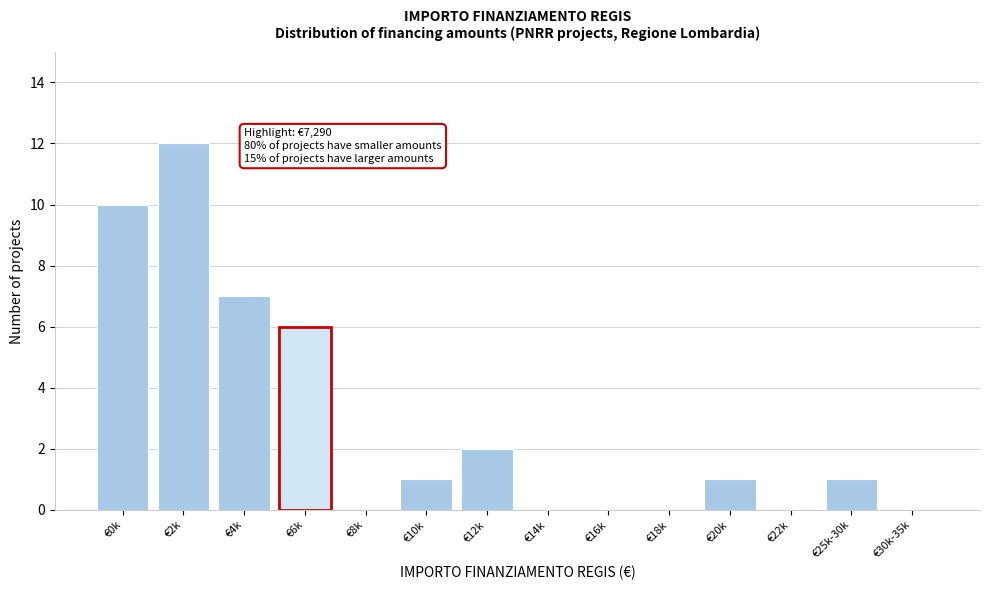

Reading left to right, extract all data points from this chart.

€0k=10	€2k=12	€4k=7	€6k=6	€8k=0	€10k=1	€12k=2	€14k=0	€16k=0	€18k=0	€20k=1	€22k=0	€25k-30k=1	€30k-35k=0